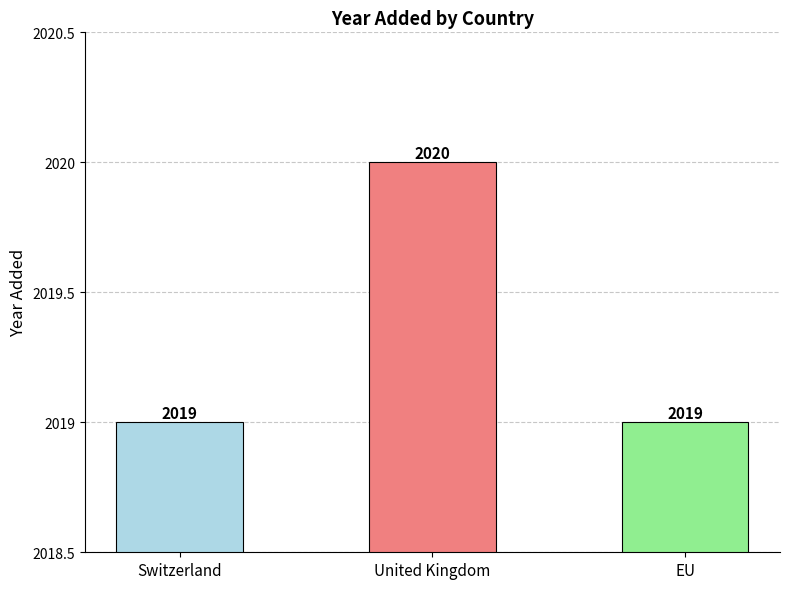

Reading left to right, transcribe all the data shown in this chart.

Switzerland=2019	United Kingdom=2020	EU=2019